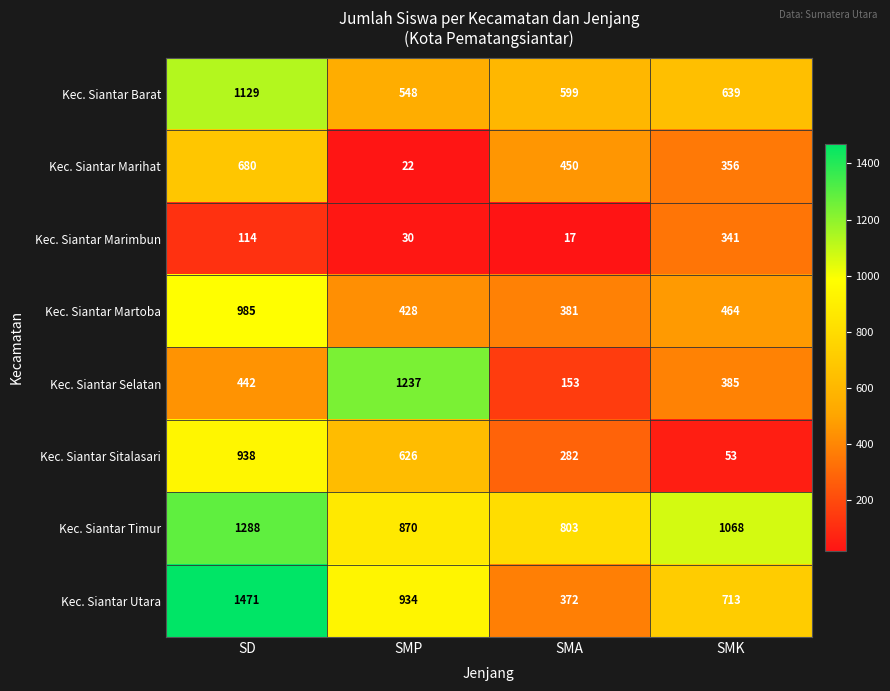

Which series changed the most between SMP and SMA?

Kec. Siantar Selatan